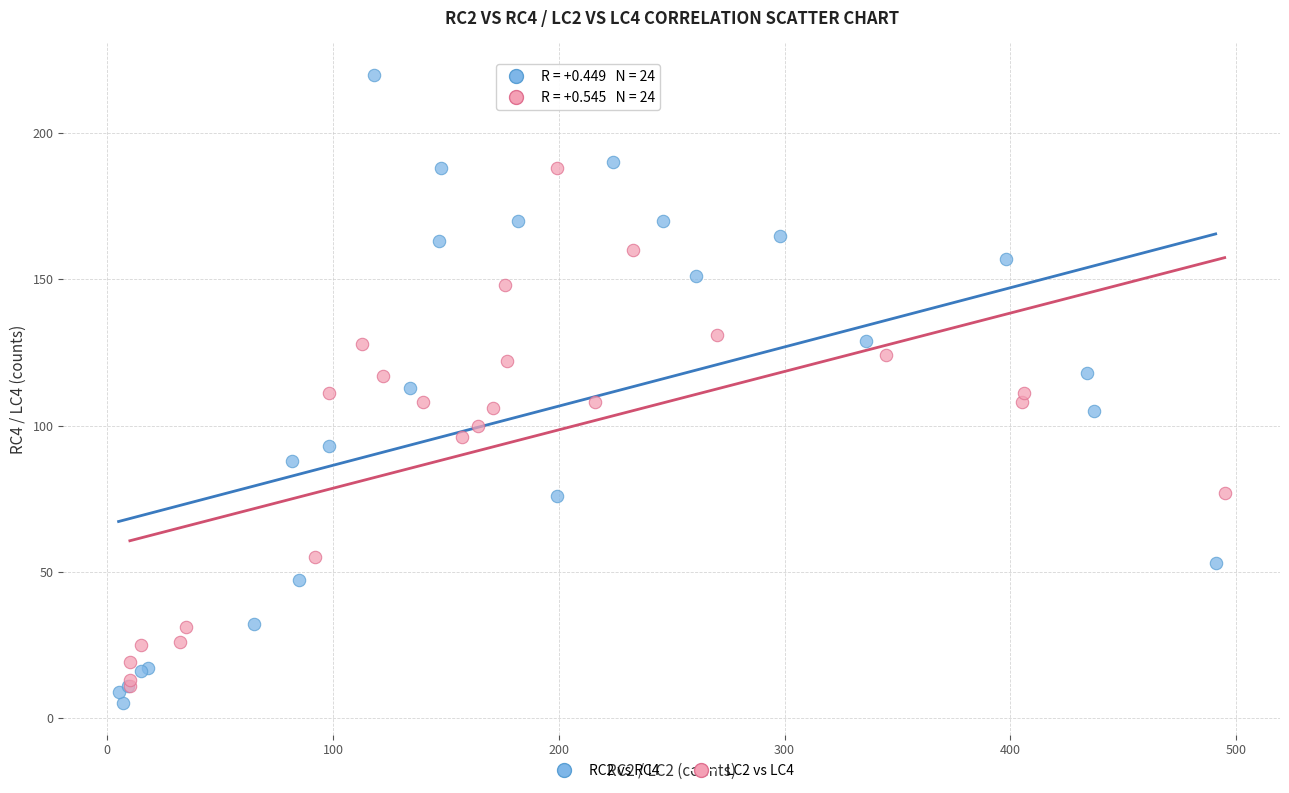

Which series contains the lowest Y value?

RC2 vs RC4